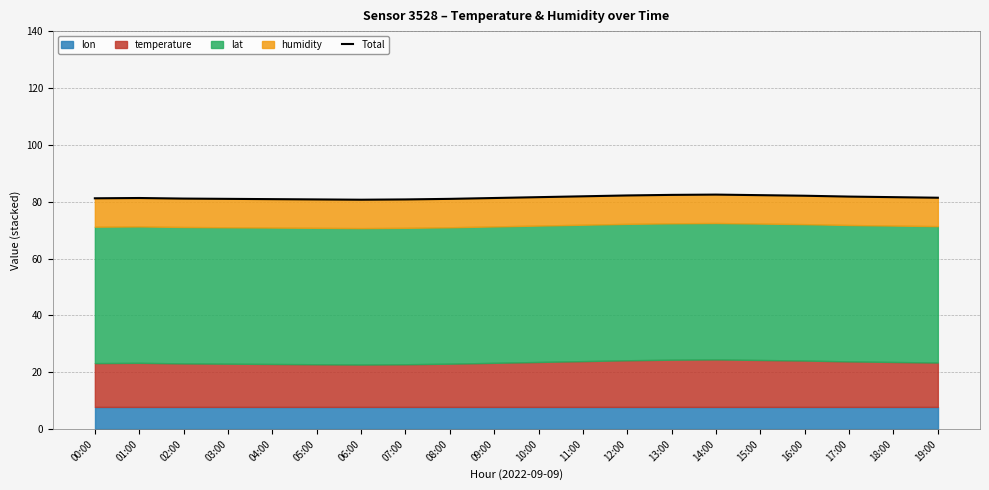

Which has a higher value, 12:00 or 15:00?

15:00